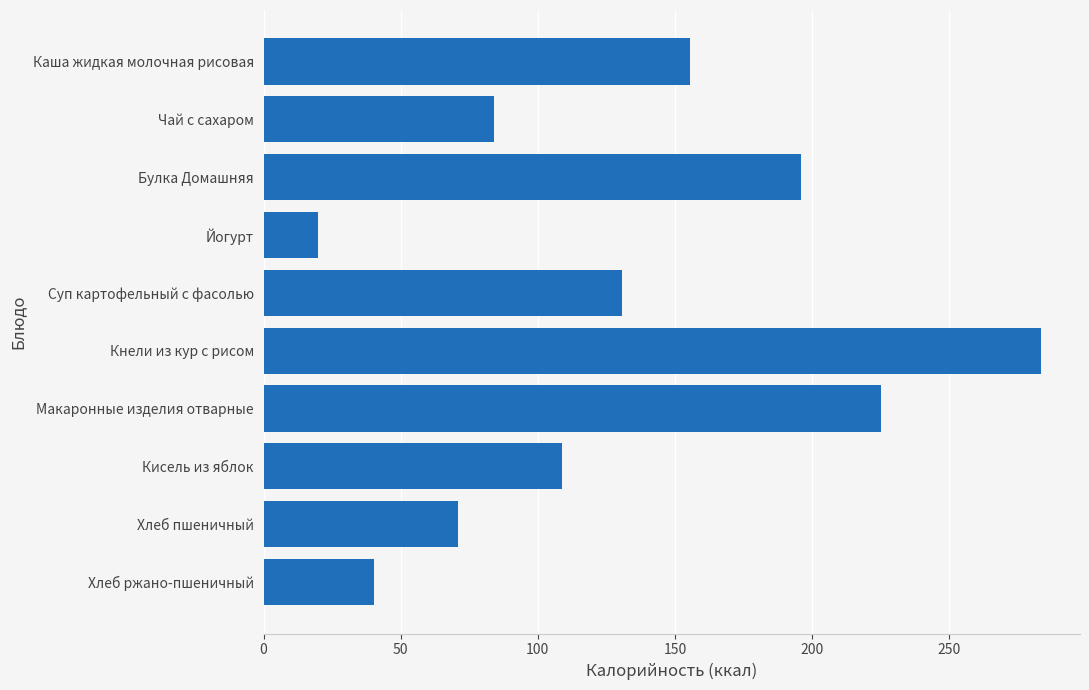

Count the number of values greater than 130.

5